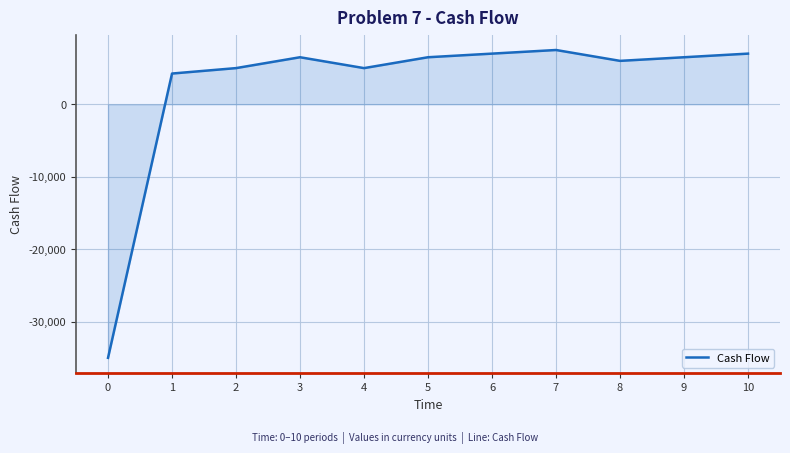

Where is the first local minimum?

4